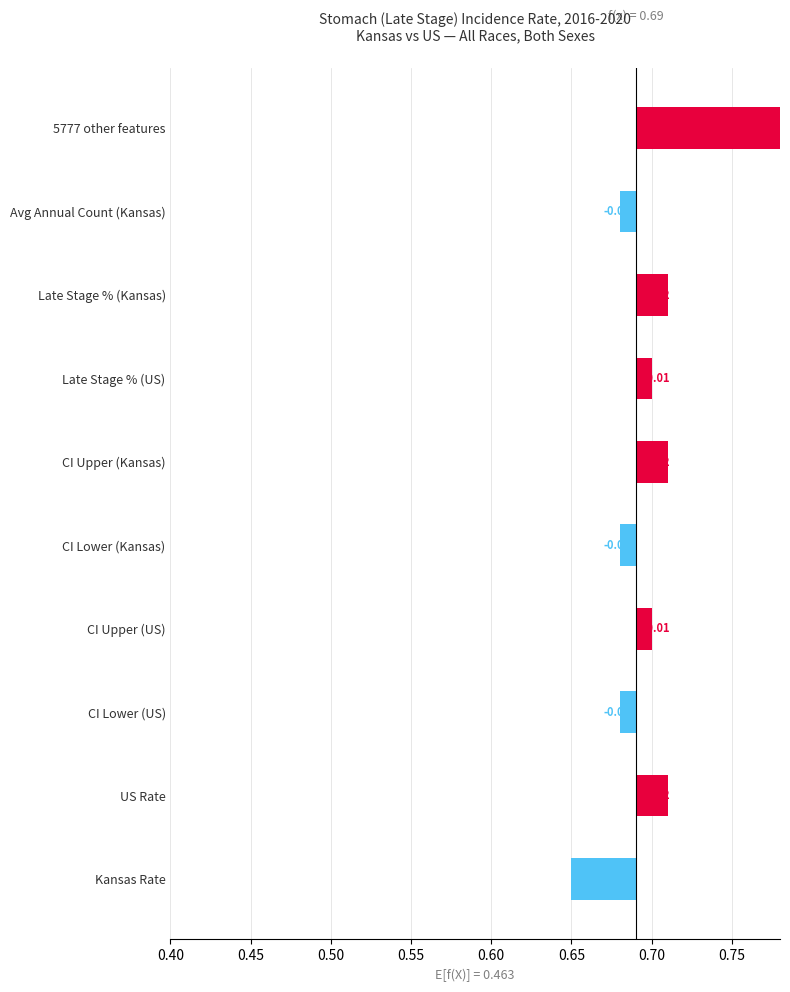

What value does the data have at Kansas?

2.9